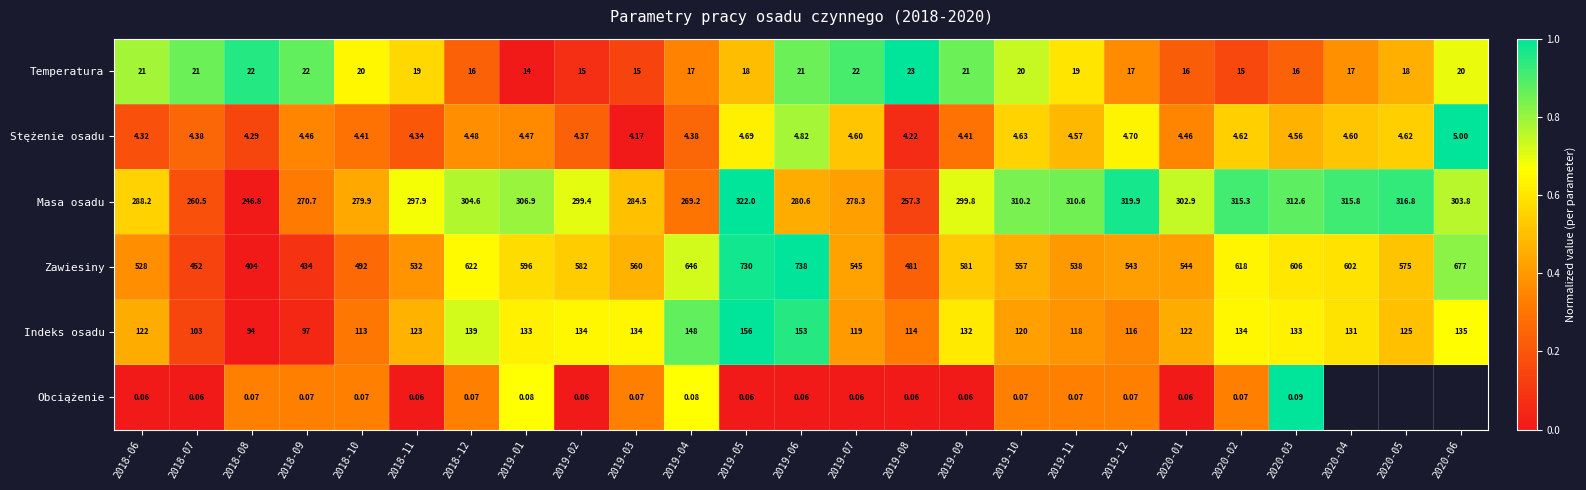

At 2019-08, list the series in order from largest to smallest.

Zawiesiny, Masa osadu, Indeks osadu, Temperatura, Stężenie osadu, Obciążenie